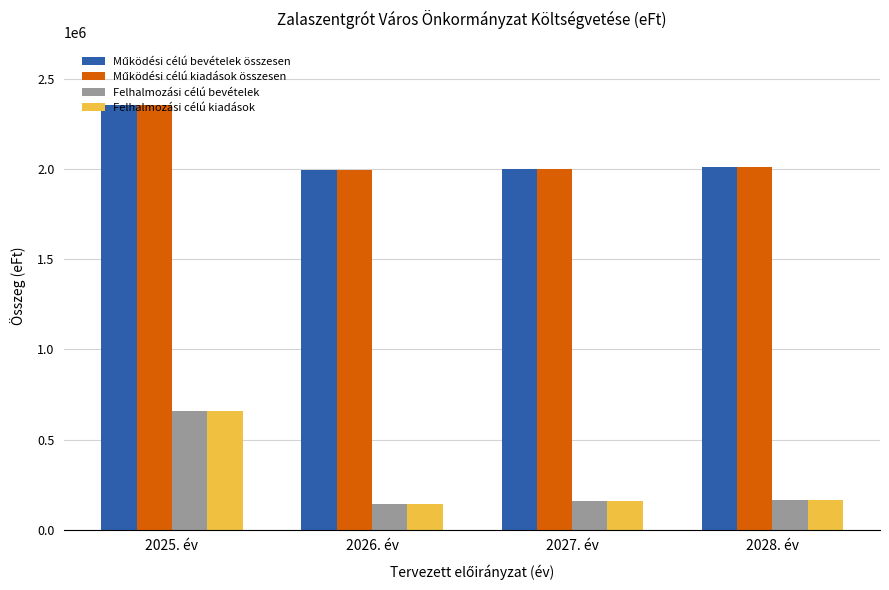

Count the number of categories in the chart.

4